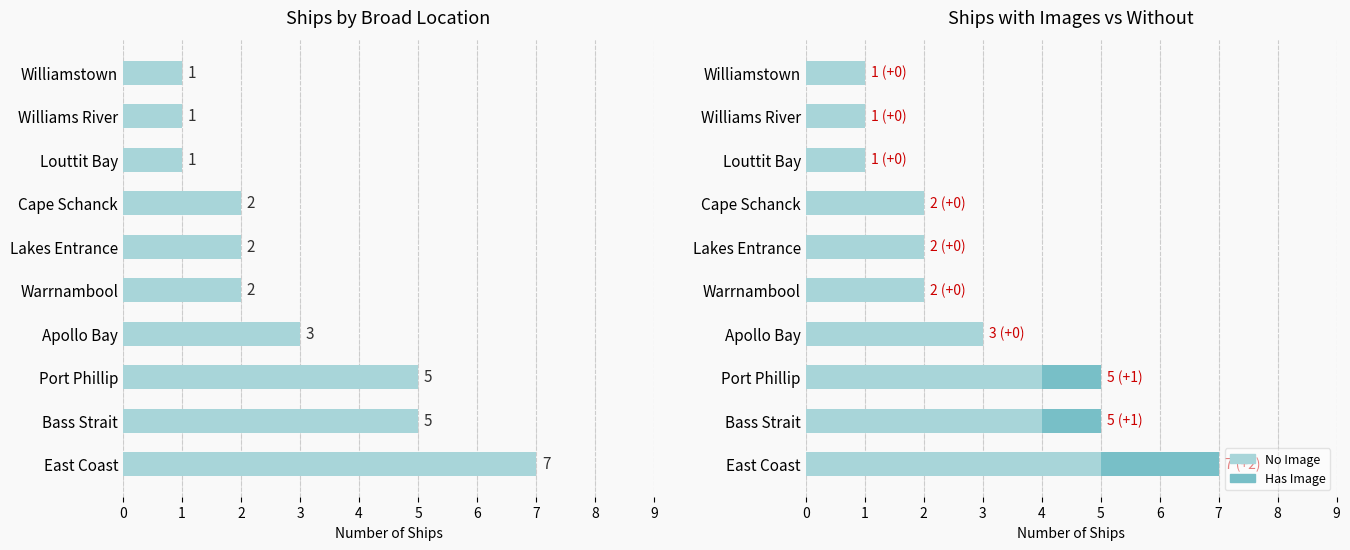

Rank the series at Port Phillip from lowest to highest value.

Has Image, No Image, Total Ships